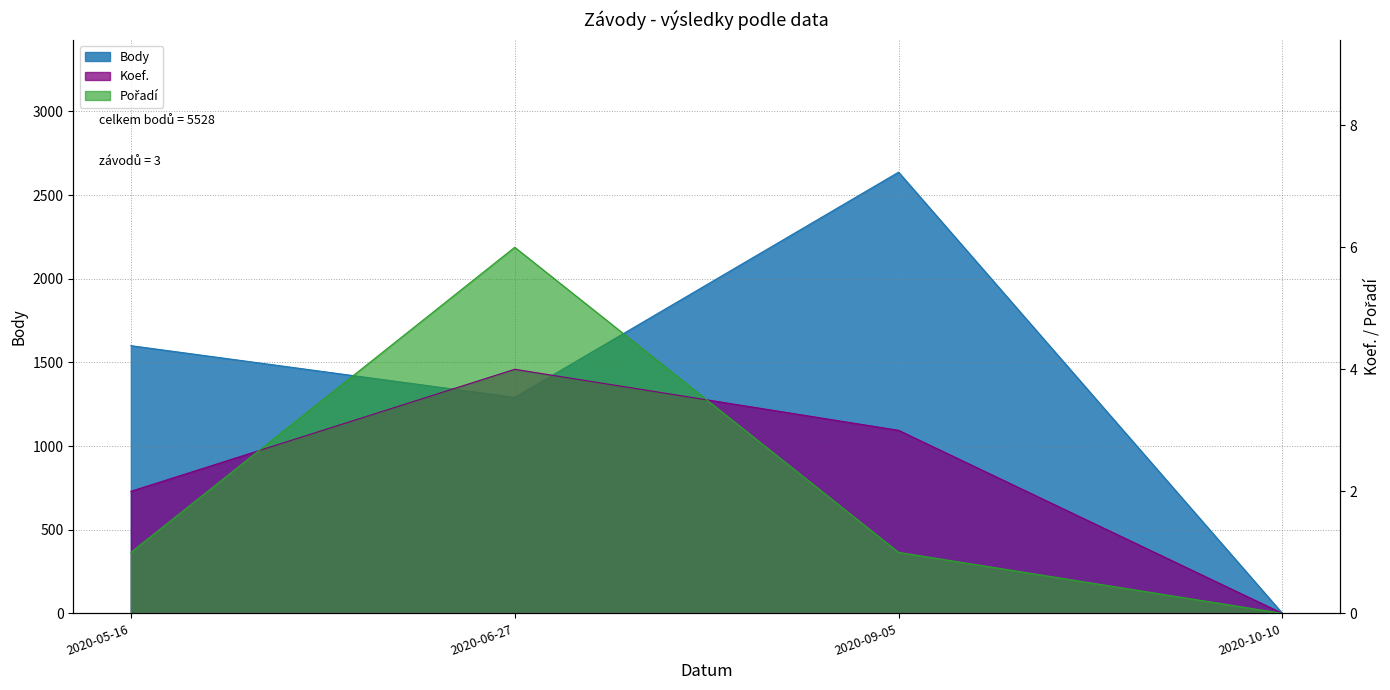

Between 2020-05-16 and 2020-06-27, which series saw the biggest shift?

Body